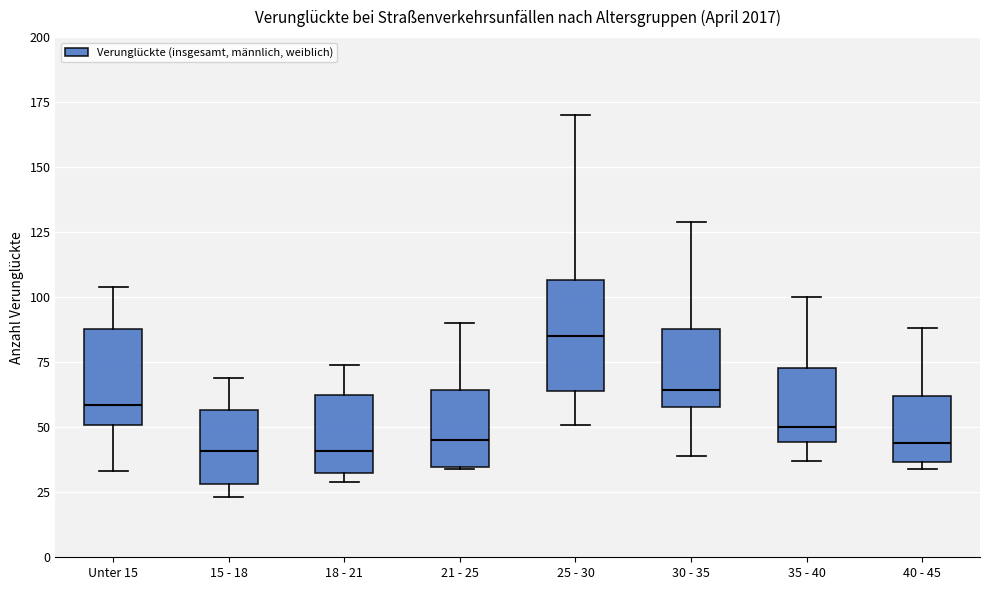

Reading left to right, read every box against the y-axis: the position of its median line, the range the box covers, and the ends of its whiskers. The values are not printed on the chart, so give them approximately, as read against the axis.

Unter 15: median 60, box 50 to 90, whiskers 35 to 105
15 - 18: median 40, box 30 to 55, whiskers 25 to 70
18 - 21: median 40, box 35 to 60, whiskers 30 to 75
21 - 25: median 45, box 35 to 65, whiskers 35 to 90
25 - 30: median 85, box 65 to 105, whiskers 50 to 170
30 - 35: median 65, box 60 to 90, whiskers 40 to 130
35 - 40: median 50, box 45 to 75, whiskers 35 to 100
40 - 45: median 45, box 35 to 60, whiskers 35 (just below the box's lower edge) to 90